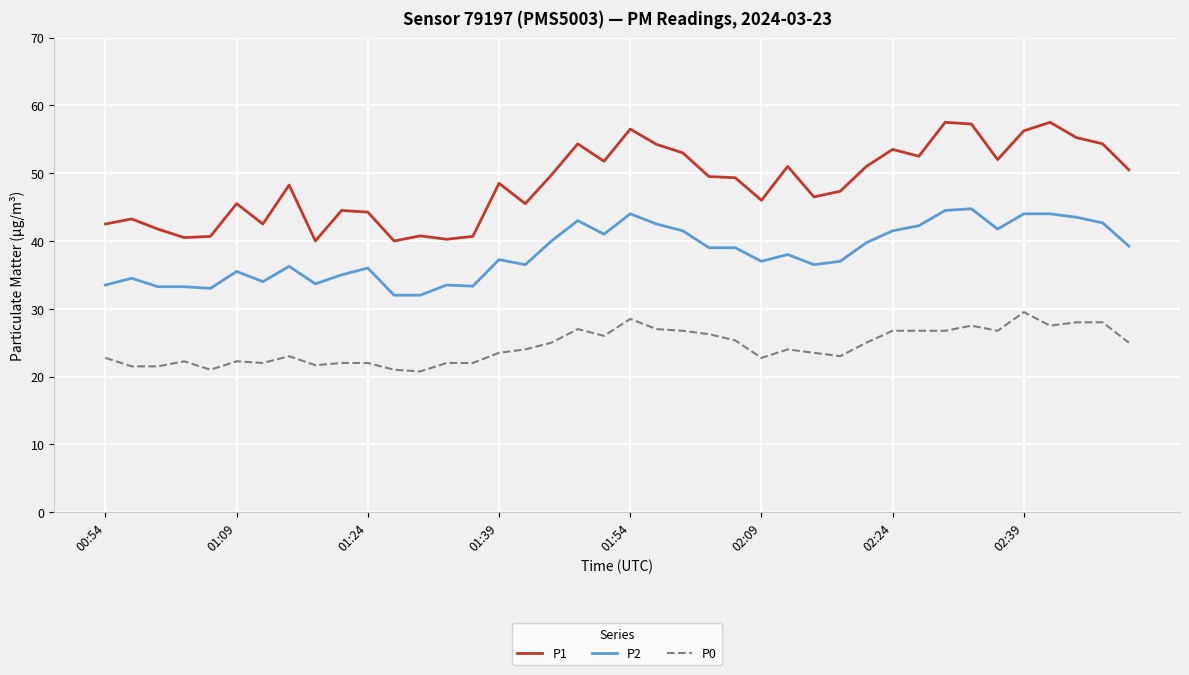

True or false: P2 and P0 cross at least once.

False